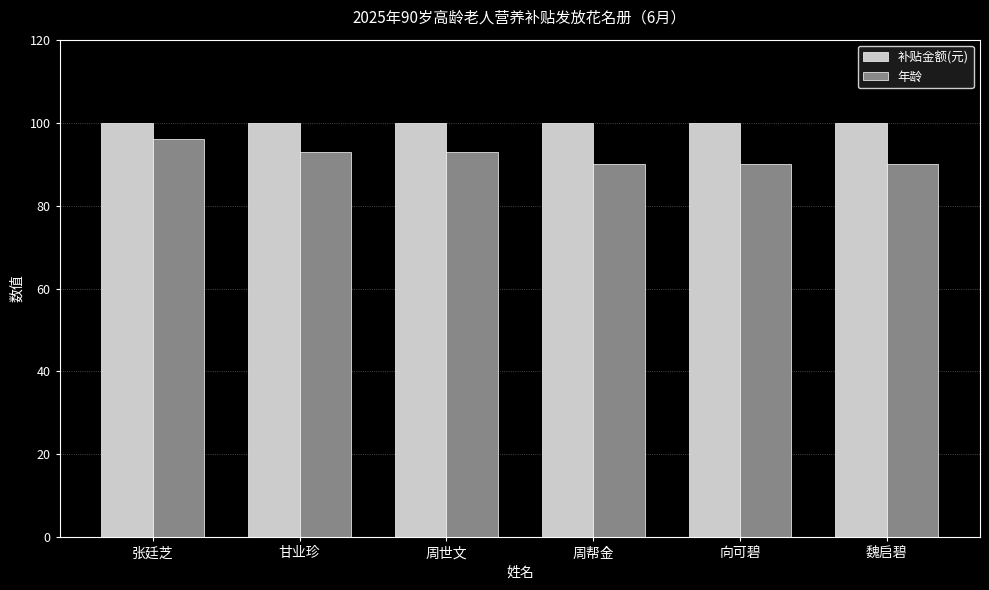

What is the average value of the 年龄 series?

92